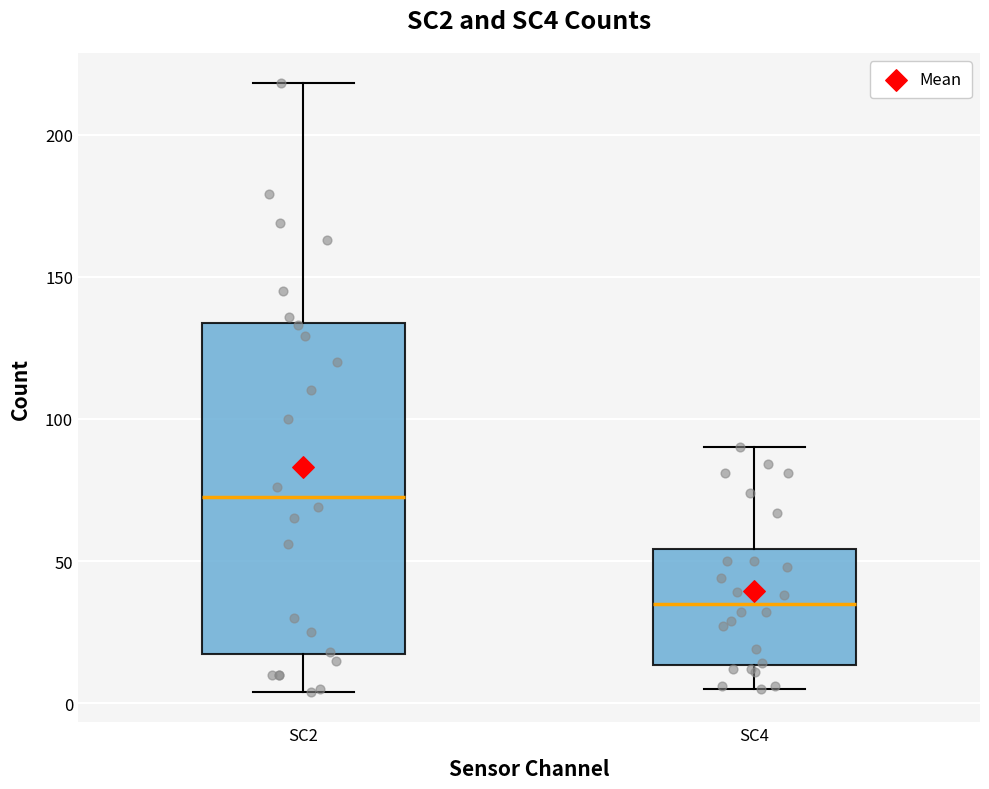

Comparing the boxes themselves (not the whiskers), which one is the tallest?

SC2